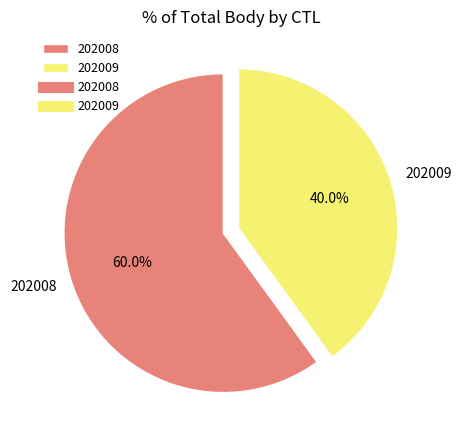

The 202009 slice represents 40% of the pie. True or false?

True